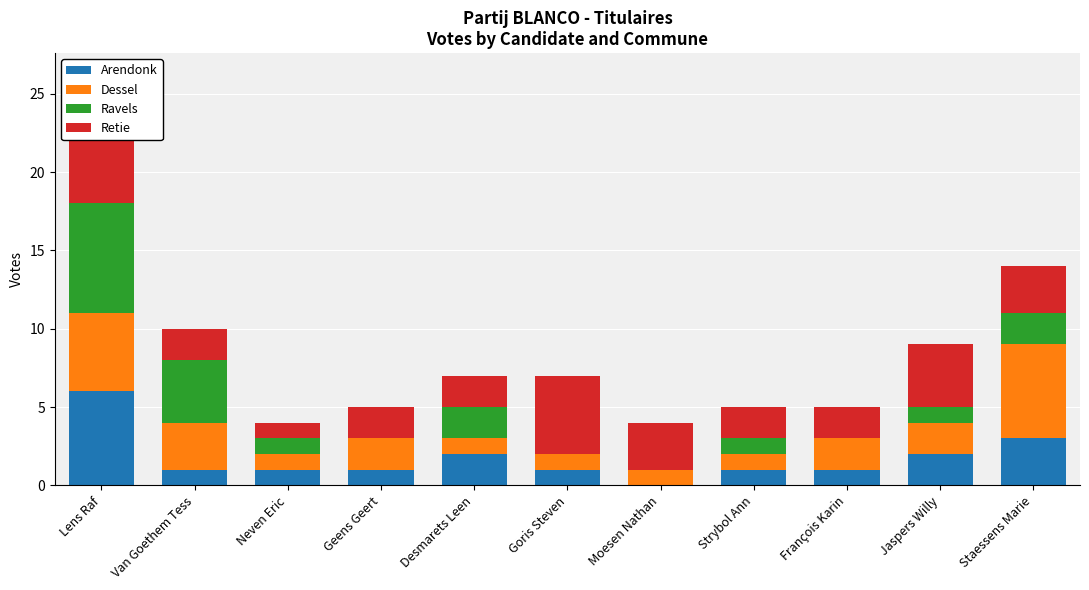

Is it true that Retie equals 2 at Neven Eric?

False